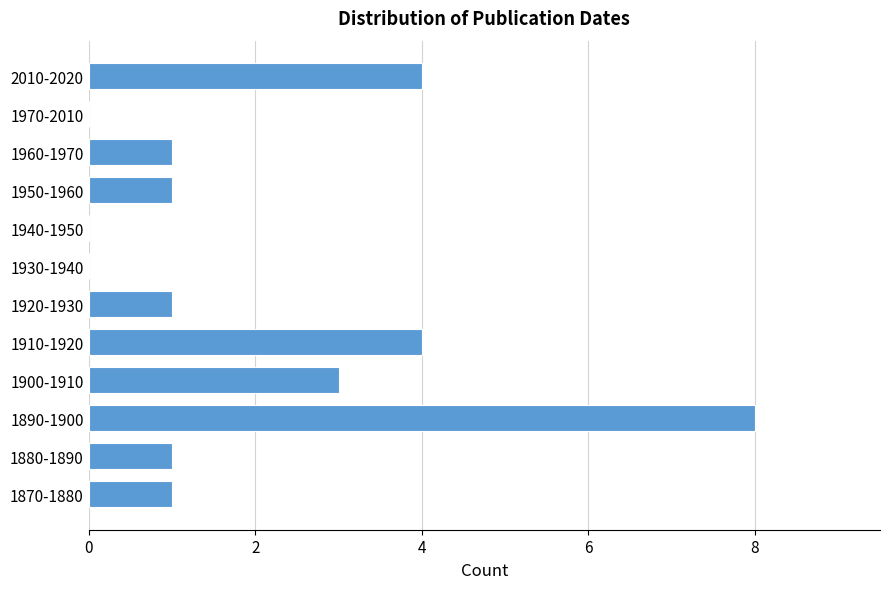

Reading bottom to top, transcribe all the data shown in this chart.

1870-1880=1	1880-1890=1	1890-1900=8	1900-1910=3	1910-1920=4	1920-1930=1	1930-1940=0	1940-1950=0	1950-1960=1	1960-1970=1	1970-2010=0	2010-2020=4